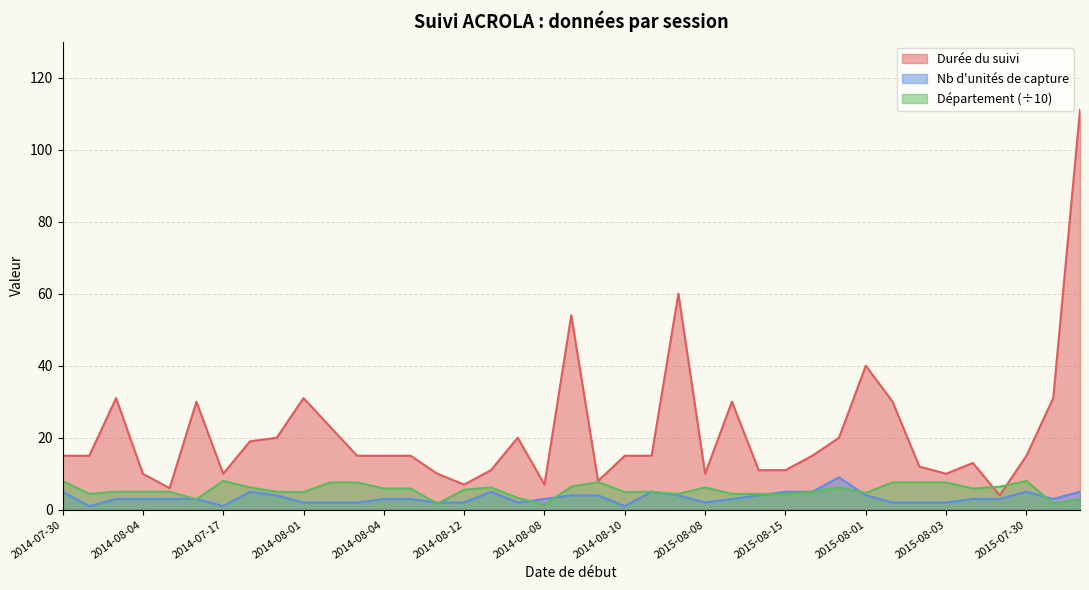

How many interior local peaks does the Durée du suivi series have?

9